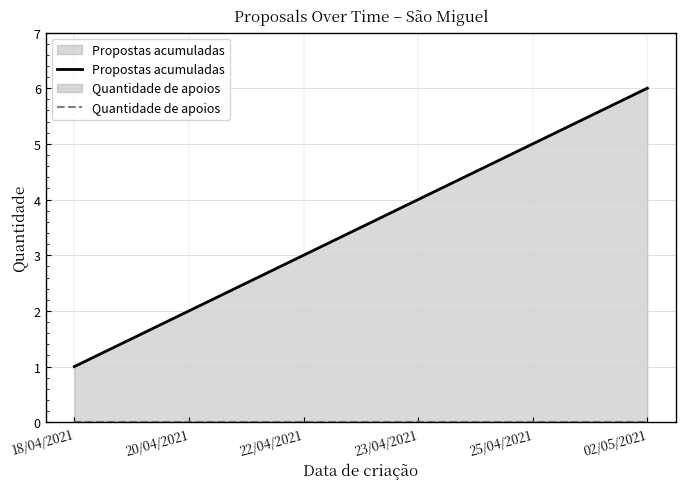

How many data points does each series have?

6